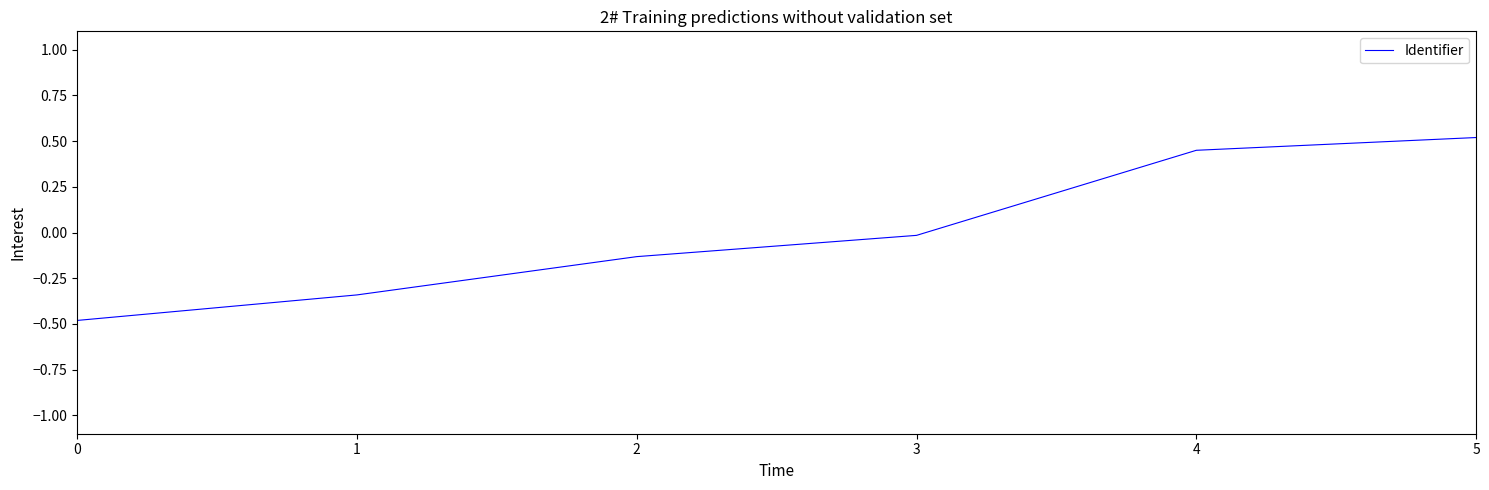

True or false: there are more than 1 points higher than both neighbors.

False